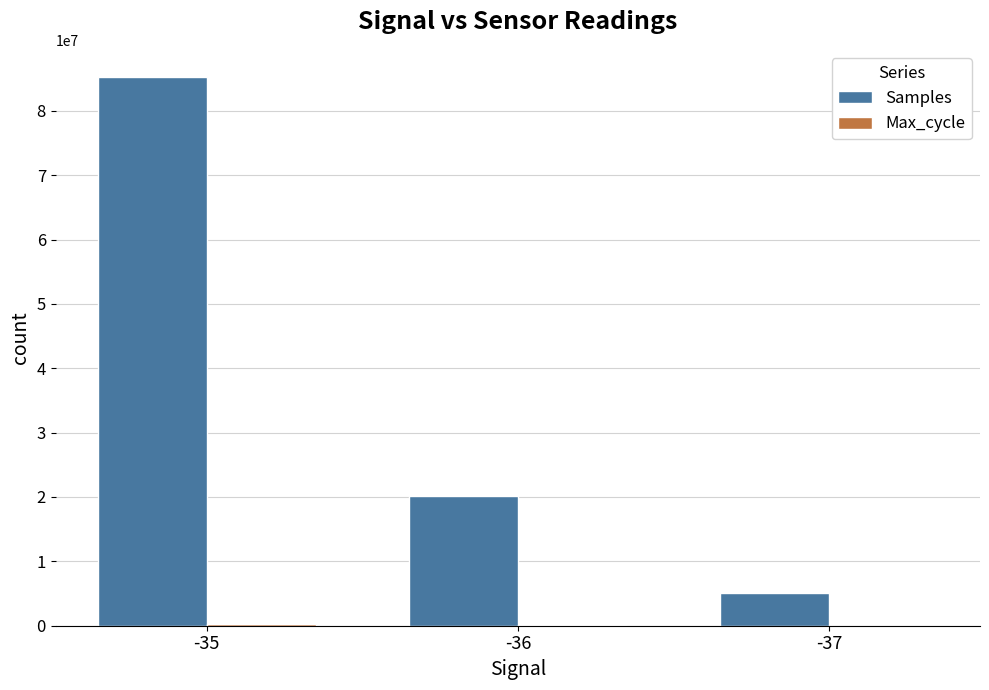

What is the greatest value displayed?

85207608